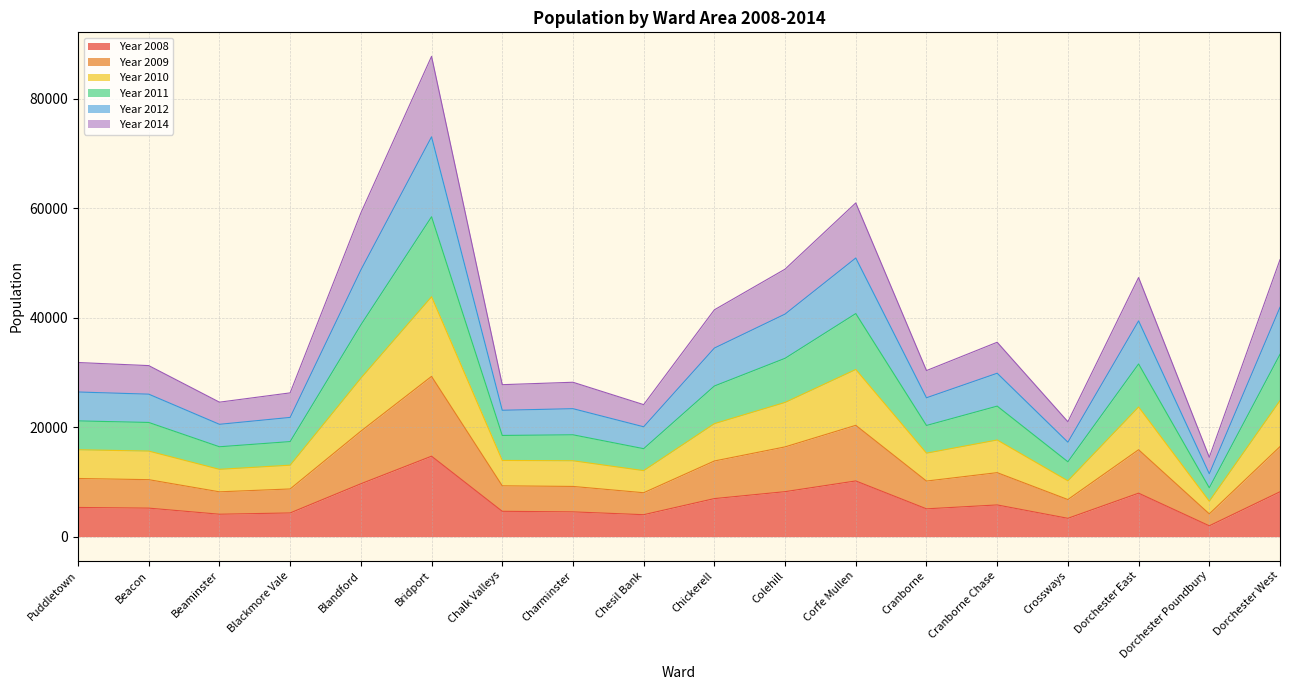

What is the minimum value shown in the chart?

1982